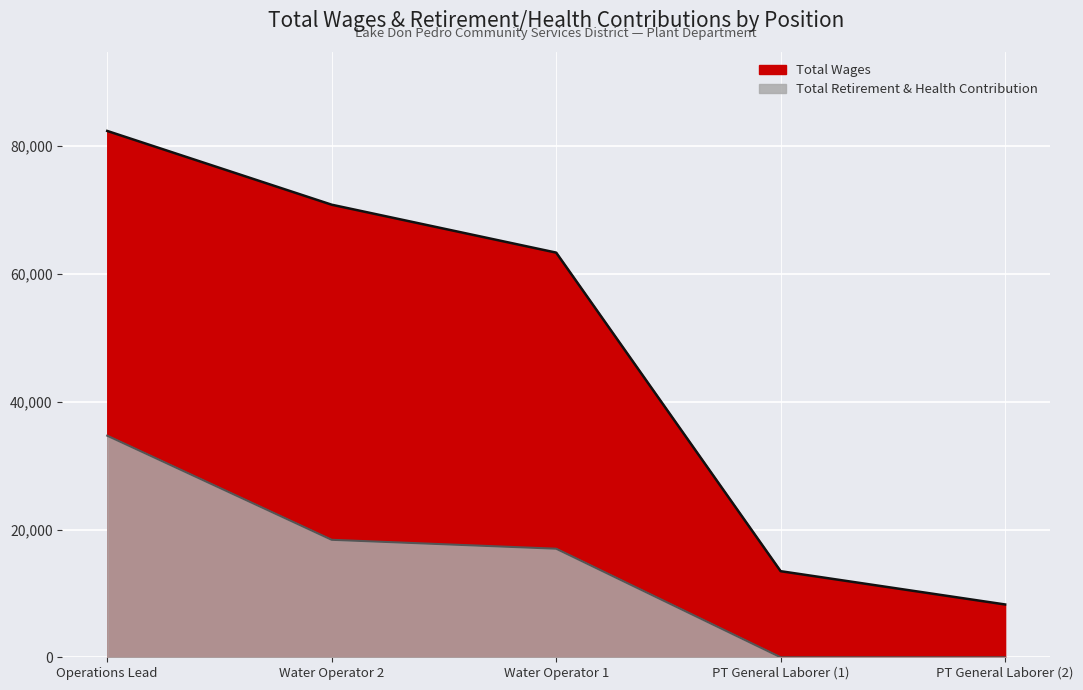

How many values in the Total Retirement & Health Contribution series exceed 16998?

2